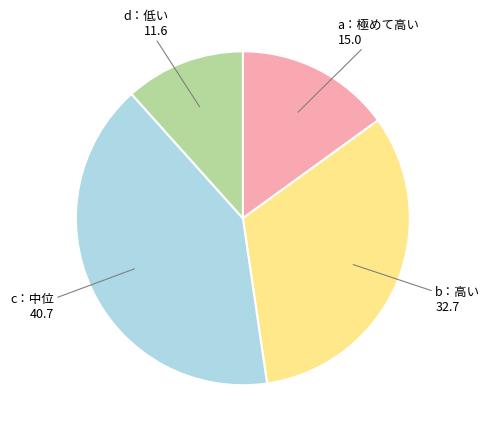

The b：高い slice represents 21% of the pie. True or false?

False